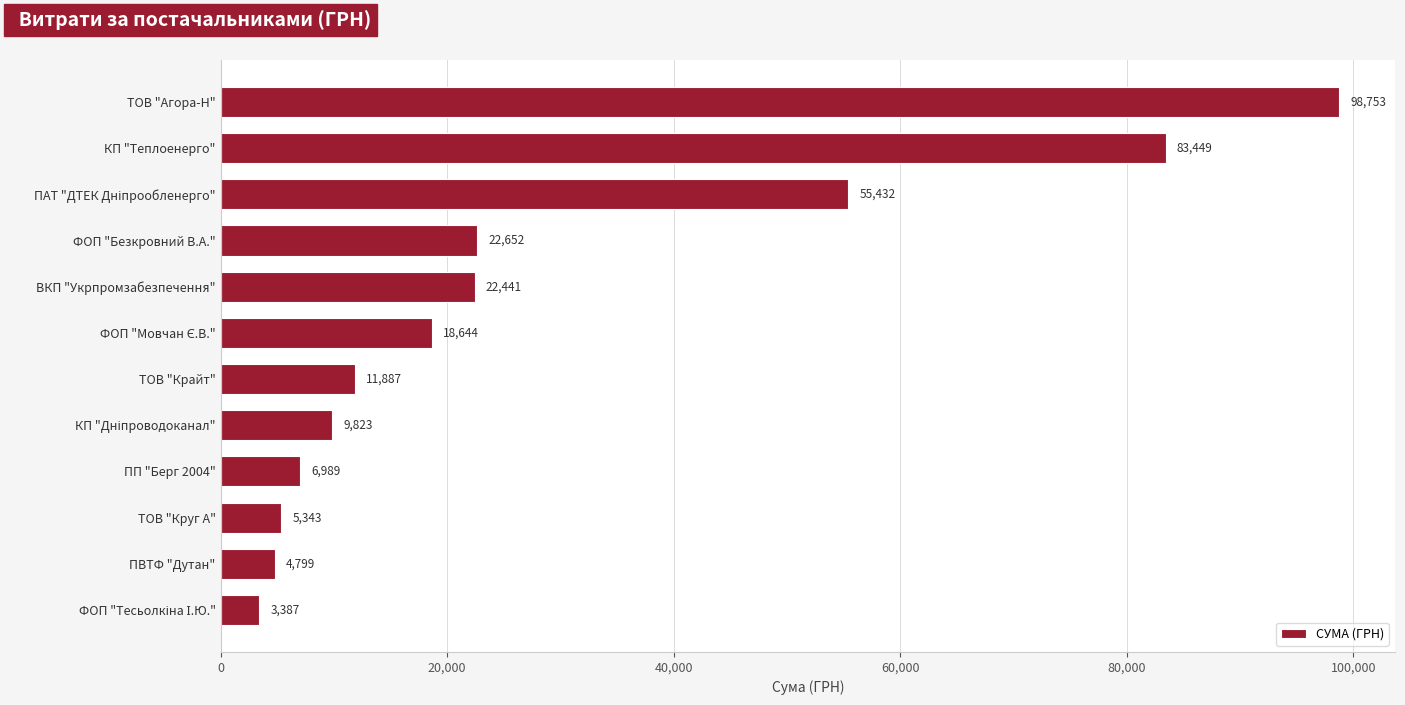

The value at ТОВ "Агора-Н" is 143938.0. True or false?

False